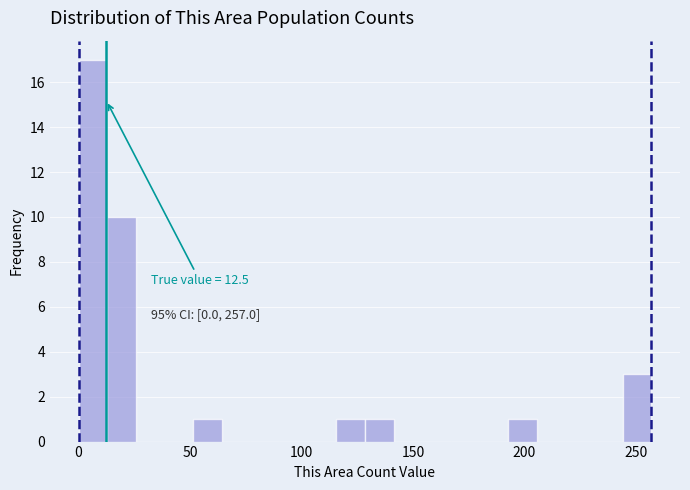

Around what value on the x-axis is the tallest bar? Give the approximate position of its centre, as read against the axis.

5